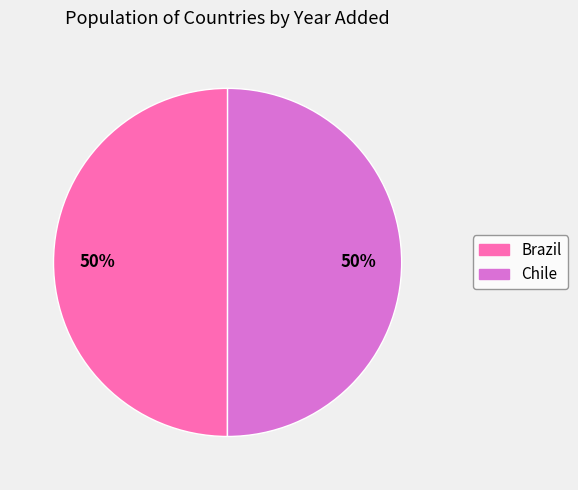

Do Chile and Brazil together represent more than half of the pie?

Yes